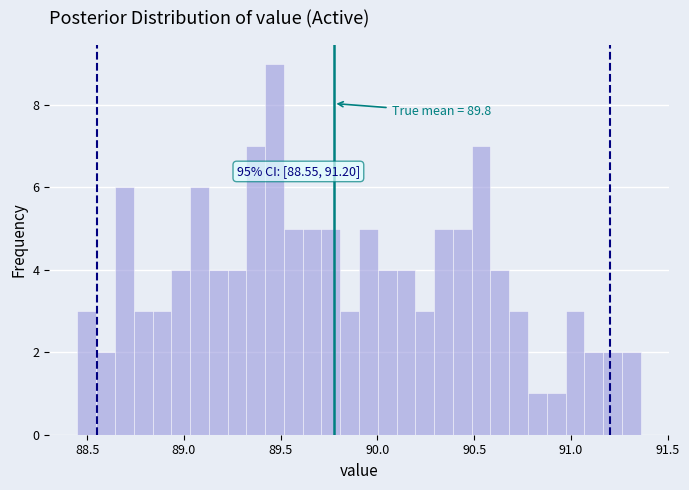

Around what value on the x-axis is the tallest bar? Give the approximate position of its centre, as read against the axis.

89.45